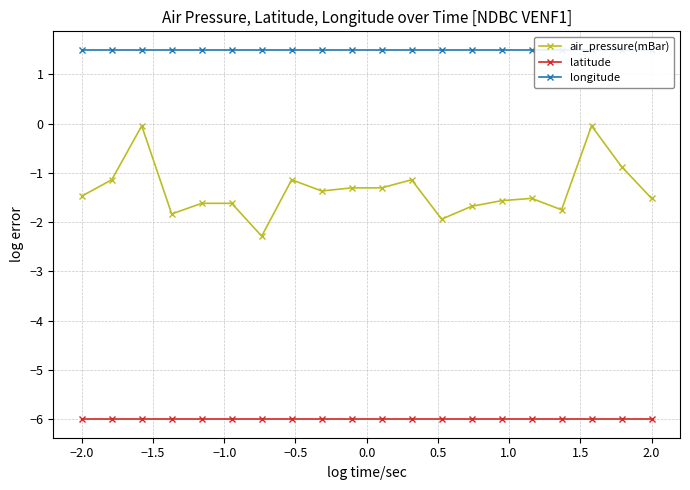

What is the lowest value of the latitude series?

-6.0